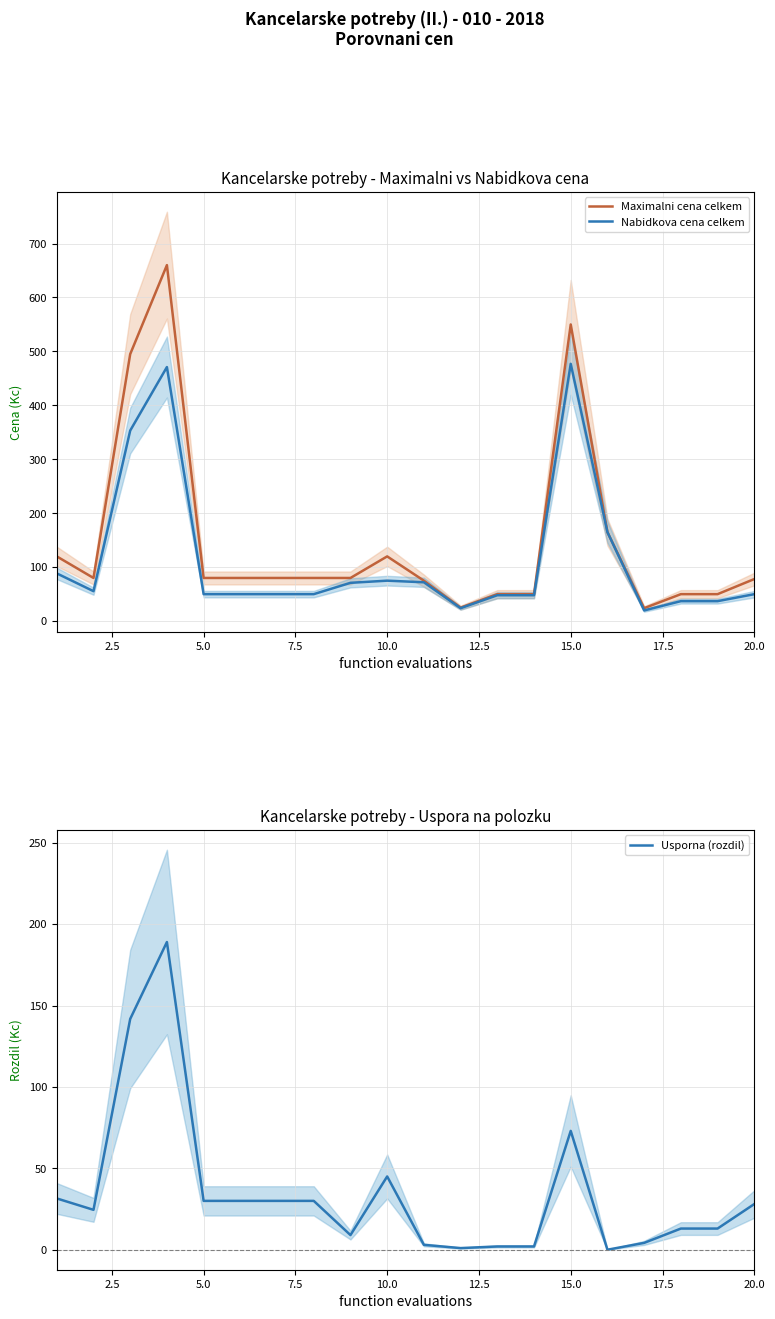

What is the minimum value for Maximalni cena celkem?

24.0